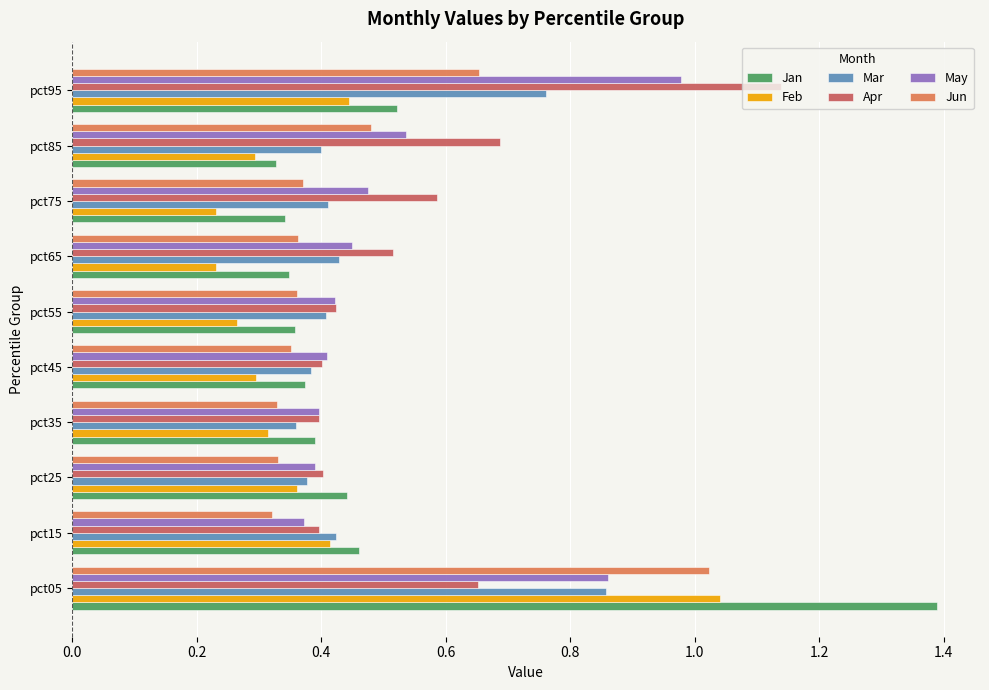

At how many categories does at least one series exceed 0?

10